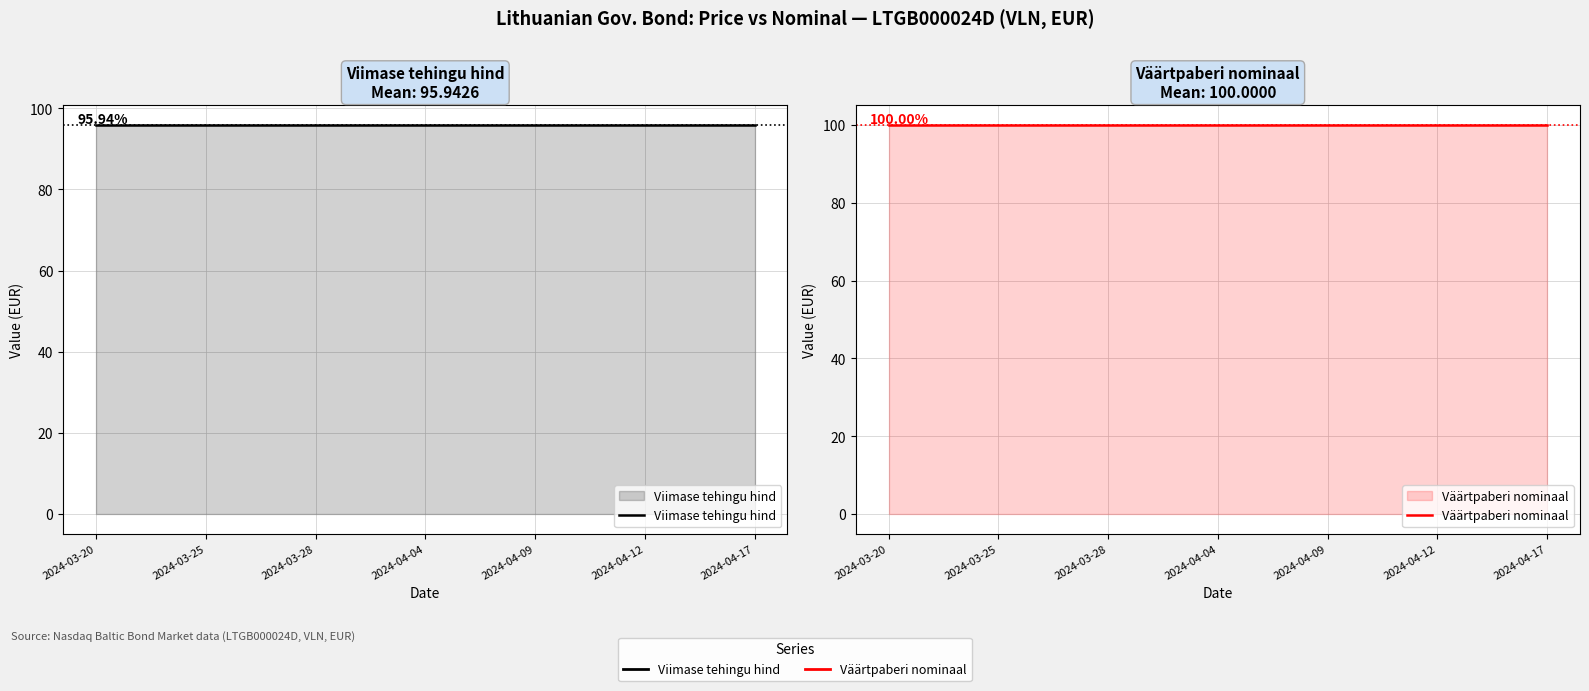

True or false: Viimase tehingu hind and Väärtpaberi nominaal cross at least once.

False